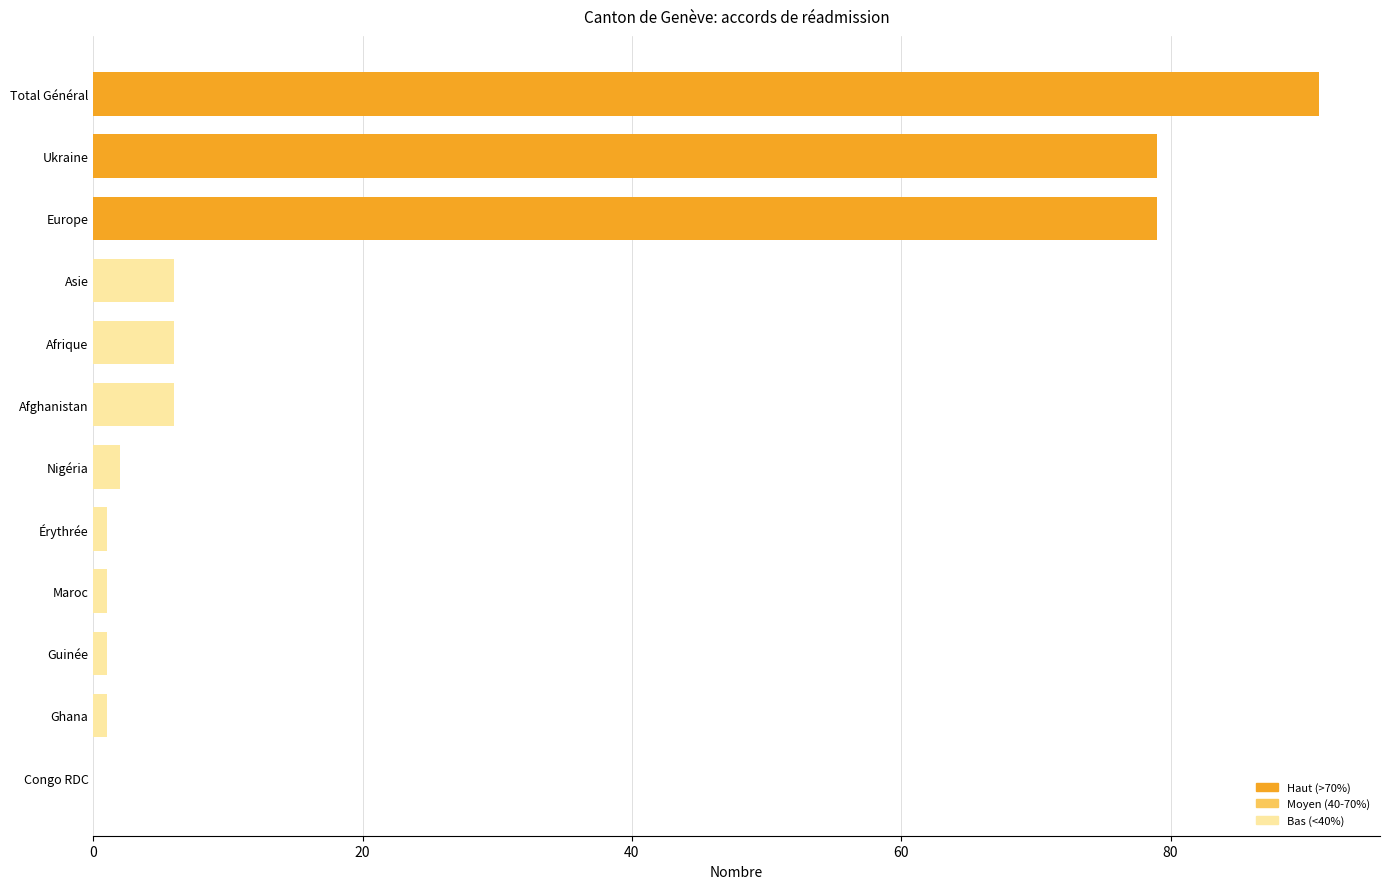

How many series are shown in this chart?

1